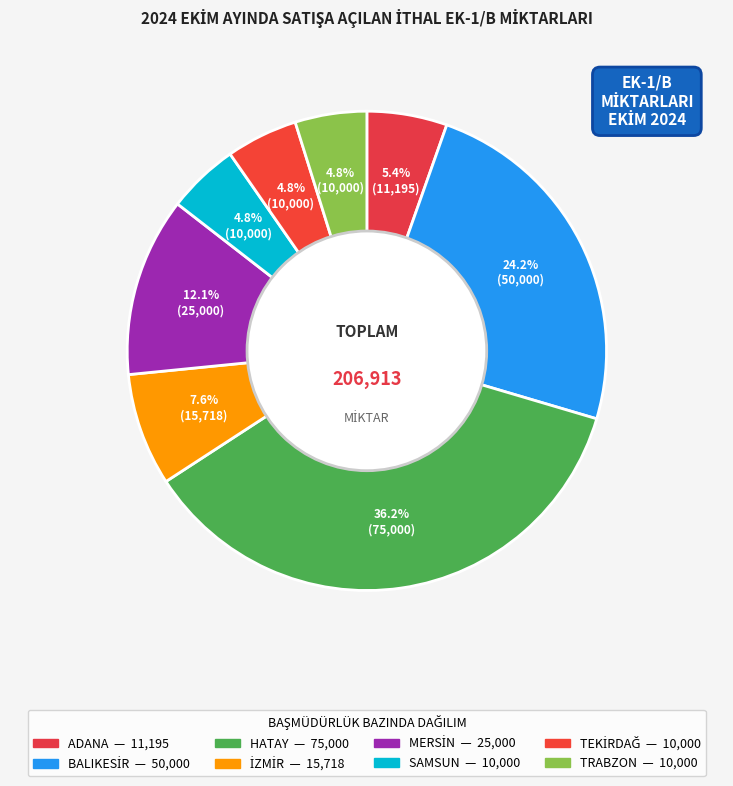

What is the smallest slice in the pie chart?

SAMSUN